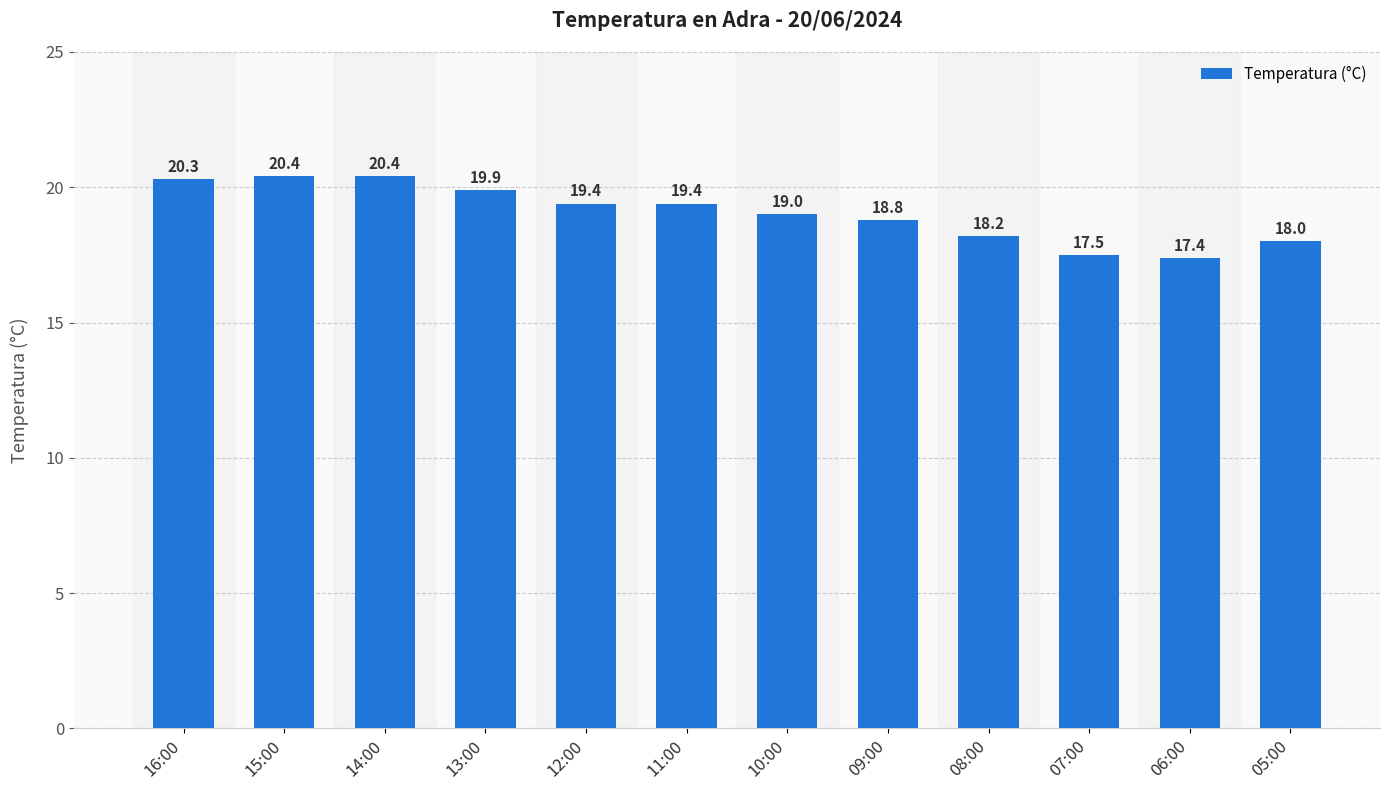

What is the label of the 2nd bar from the left?

15:00